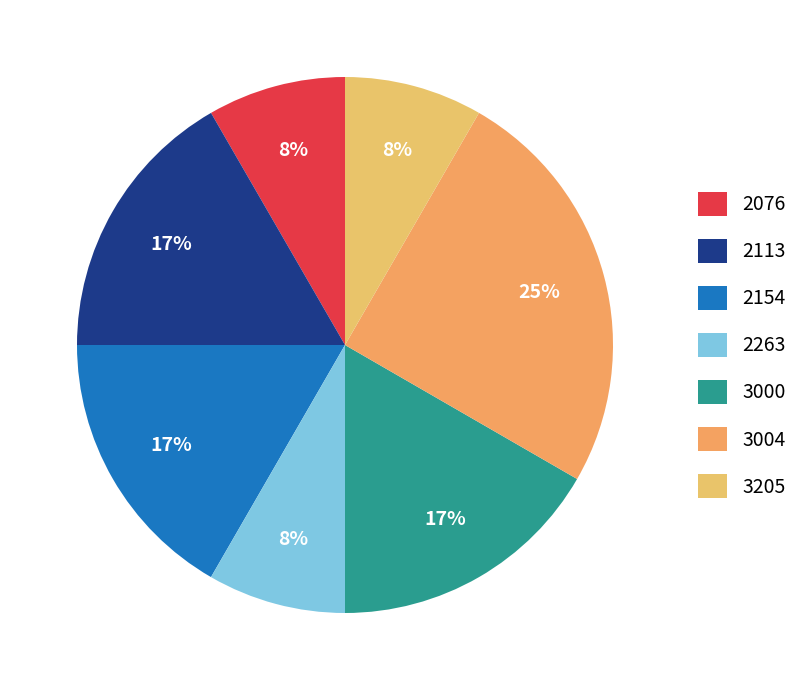

To the nearest percent, what portion does 2076 represent?

8%